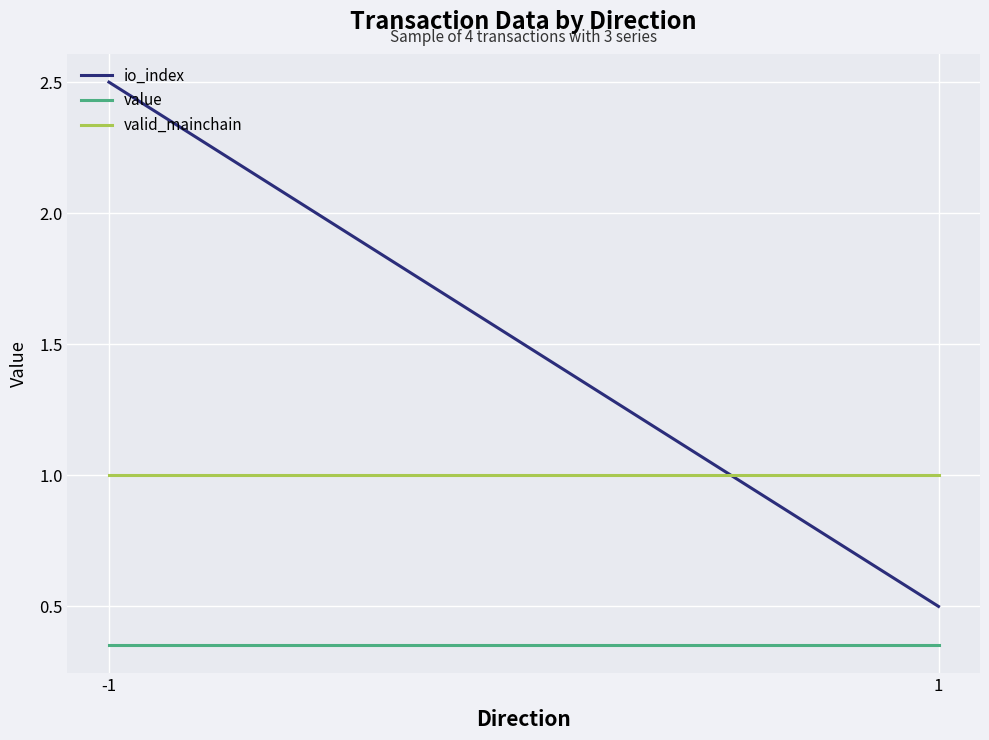

The value of io_index at -1 is 4.4. True or false?

False